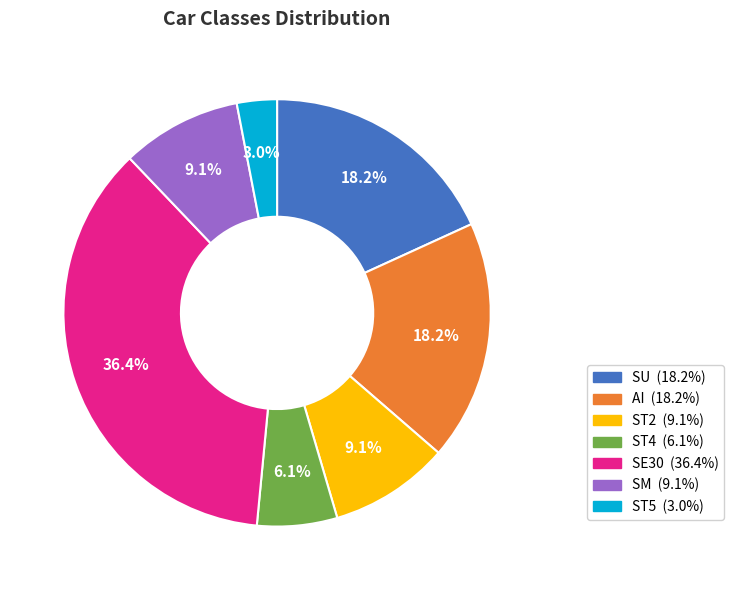

Does SU represent more than half of the total?

No